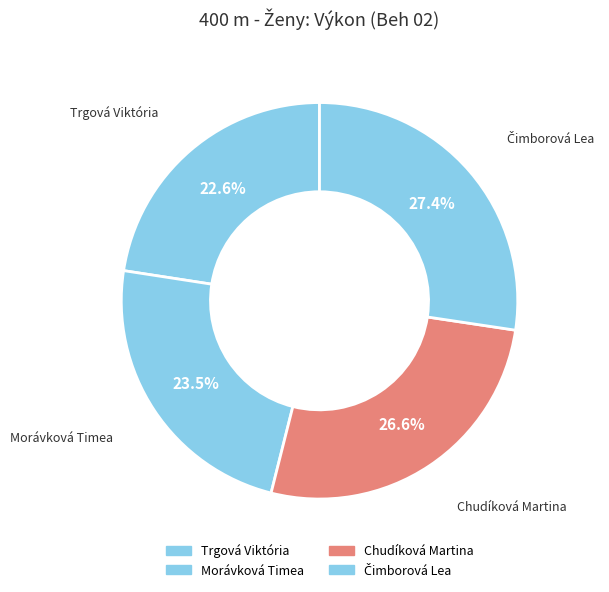

Which slice is the smallest?

Trgová Viktória